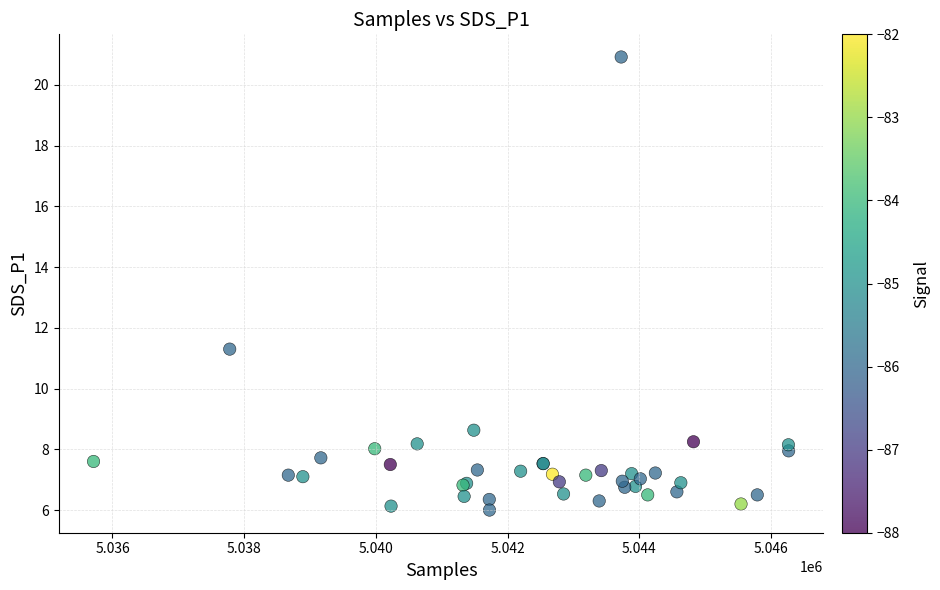

What Y value in the scatter plot is closest to 13?

11.3